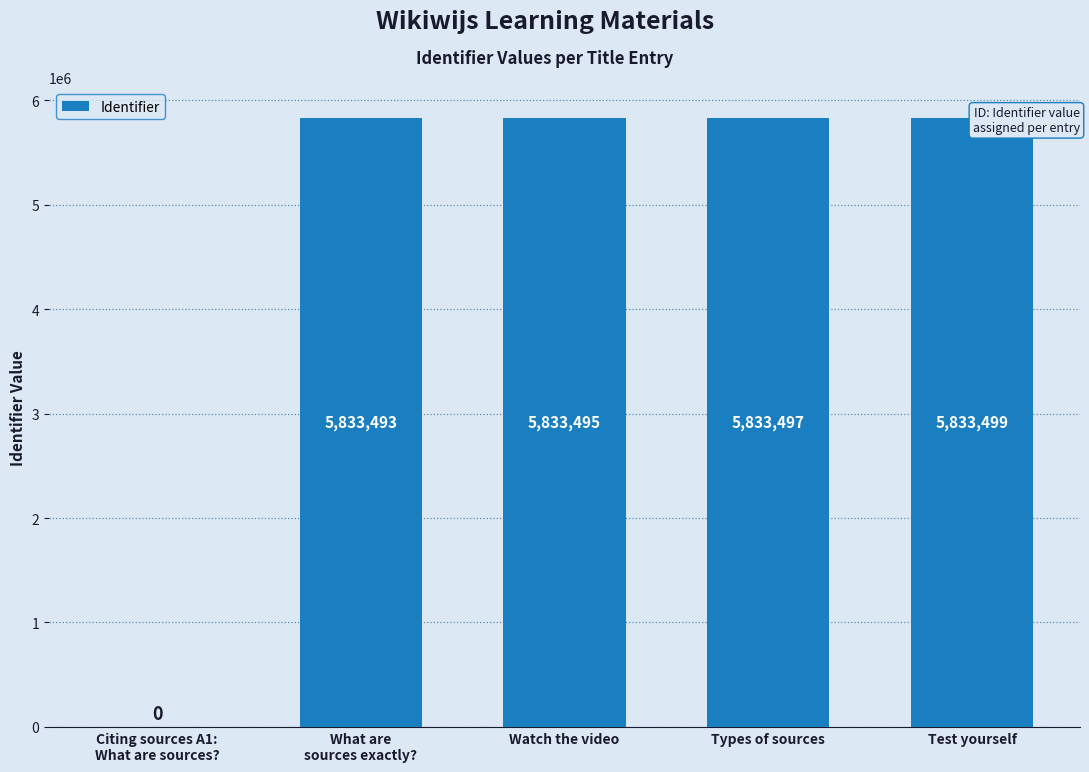

What is the sum of all values?

23333984